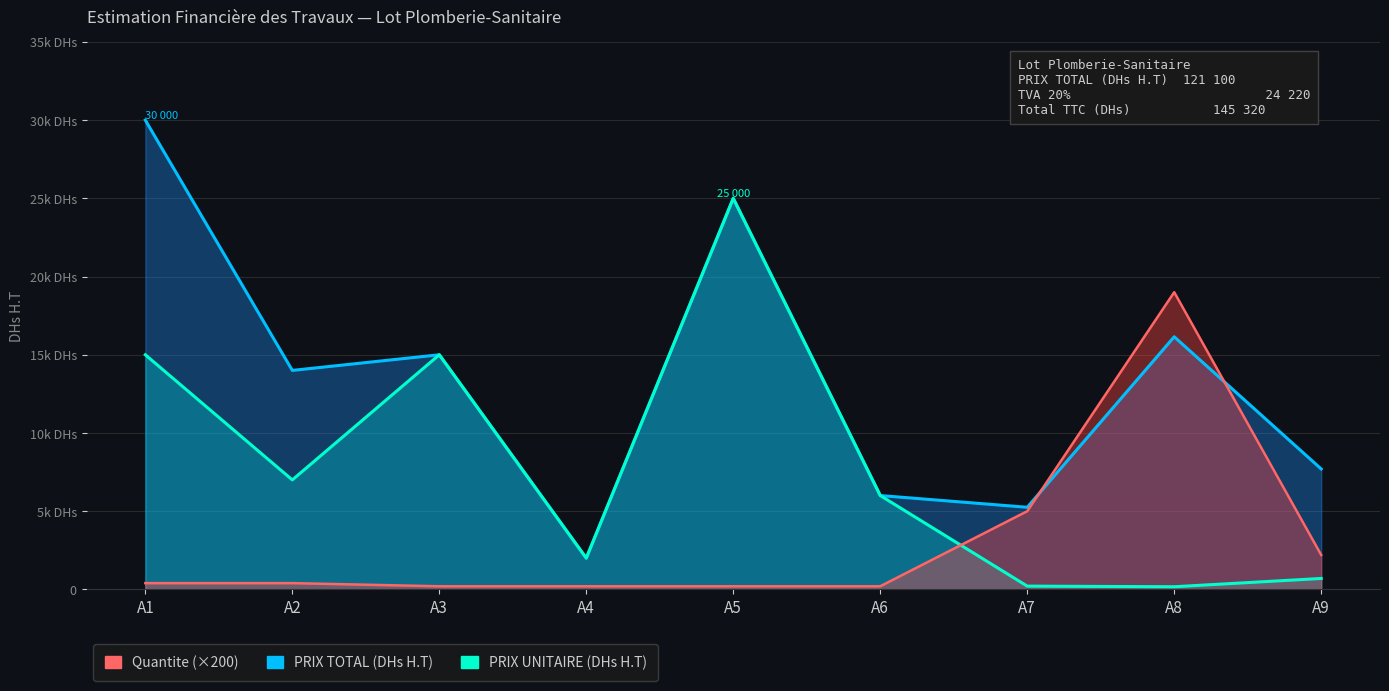

Which series changed the most between A2 and A5?

PRIX UNITAIRE (DHs H.T)